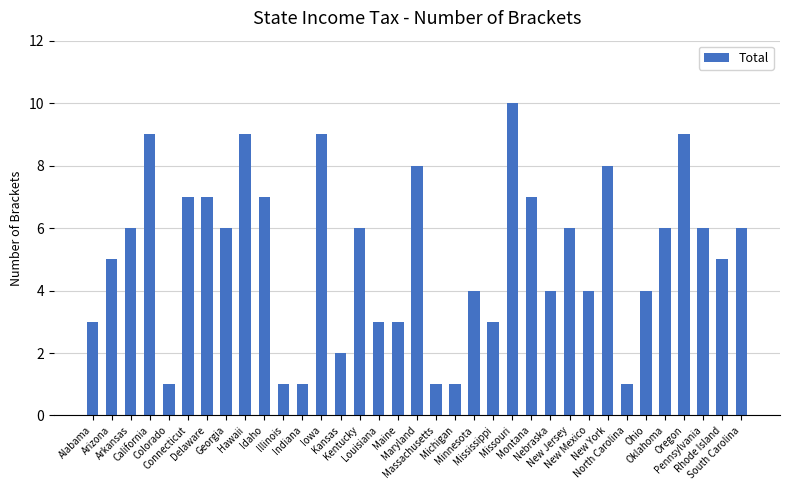

What position from the right is Pennsylvania?

3